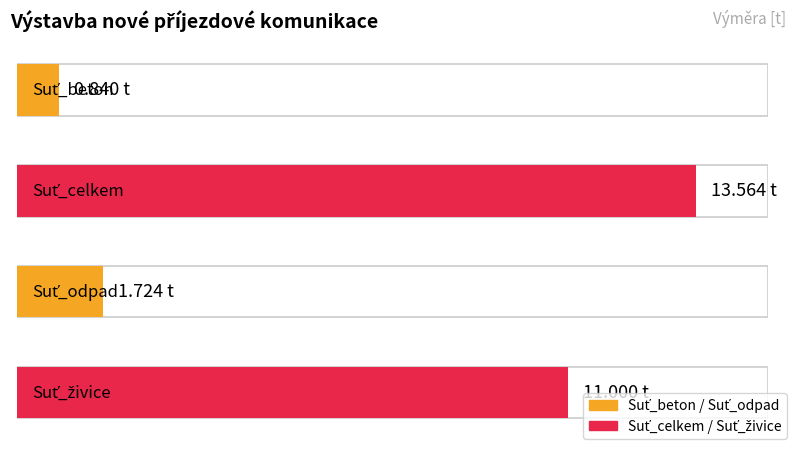

Which has a higher value, Suť_odpad or Suť_beton?

Suť_odpad